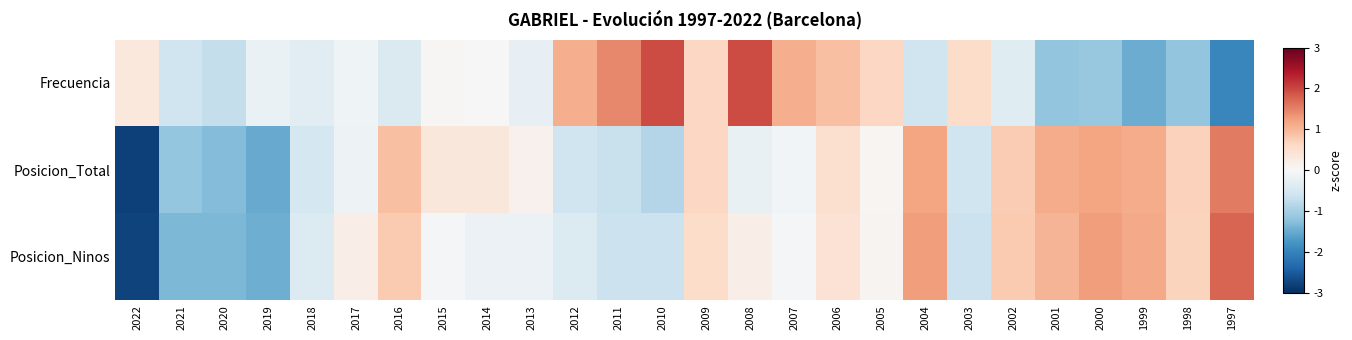

Reading right to left, transcribe all the data shown in this chart.

Frecuencia: 1997=-1.9	1998=-1.2	1999=-1.5	2000=-1.1	2001=-1.2	2002=-0.4	2003=0.6	2004=-0.6	2005=0.6	2006=0.9	2007=1.1	2008=2.0	2009=0.6	2010=2.0	2011=1.4	2012=1.1	2013=-0.3	2014=-0.0	2015=0.0	2016=-0.4	2017=-0.1	2018=-0.3	2019=-0.2	2020=-0.7	2021=-0.6	2022=0.3
Posicion_Total: 1997=1.6	1998=0.7	1999=1.1	2000=1.2	2001=1.1	2002=0.8	2003=-0.6	2004=1.2	2005=0.1	2006=0.5	2007=-0.1	2008=-0.2	2009=0.6	2010=-0.9	2011=-0.7	2012=-0.6	2013=0.1	2014=0.3	2015=0.3	2016=0.9	2017=-0.2	2018=-0.5	2019=-1.5	2020=-1.3	2021=-1.2	2022=-2.8
Posicion_Ninos: 1997=1.7	1998=0.7	1999=1.1	2000=1.3	2001=1.0	2002=0.8	2003=-0.6	2004=1.3	2005=0.1	2006=0.4	2007=-0.0	2008=0.2	2009=0.5	2010=-0.6	2011=-0.6	2012=-0.4	2013=-0.2	2014=-0.2	2015=-0.0	2016=0.8	2017=0.2	2018=-0.4	2019=-1.5	2020=-1.4	2021=-1.4	2022=-2.8